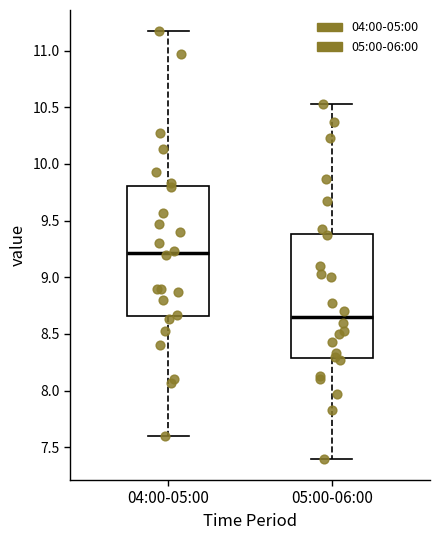

Reading left to right, transcribe this box plot: for each box, give where its median line is, the range the box spans, and where its two whiskers end, as read against the y-axis. The values are not printed on the chart, so give them approximately, as read against the axis.

04:00-05:00: median 9.20, box 8.65 to 9.80, whiskers 7.60 to 11.15
05:00-06:00: median 8.65, box 8.30 to 9.40, whiskers 7.40 to 10.55